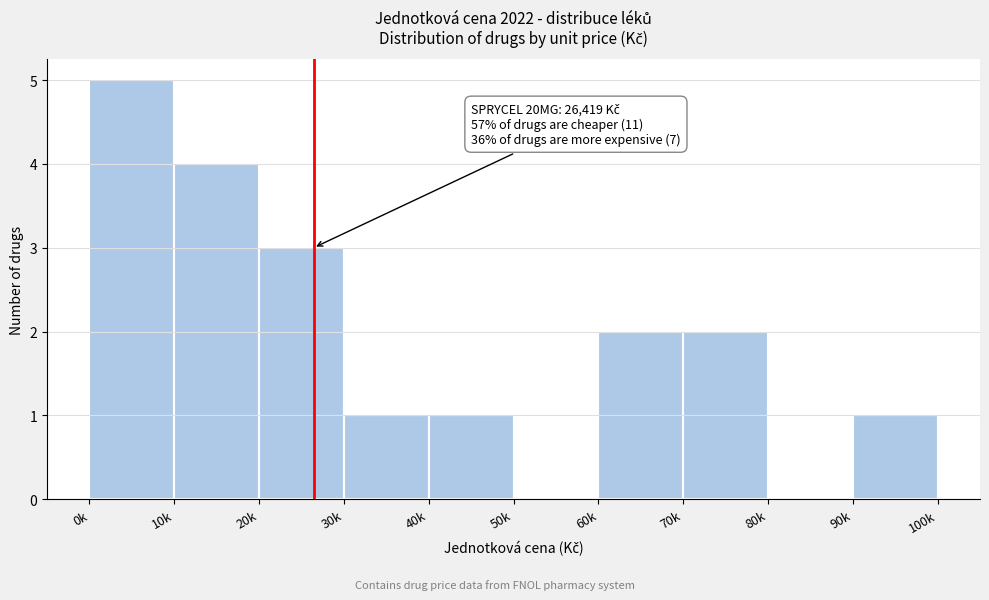

Reading left to right, what are all the values shown in this chart?

0k=5	10k=4	20k=3	30k=1	40k=1	50k=0	60k=2	70k=2	80k=0	90k=1